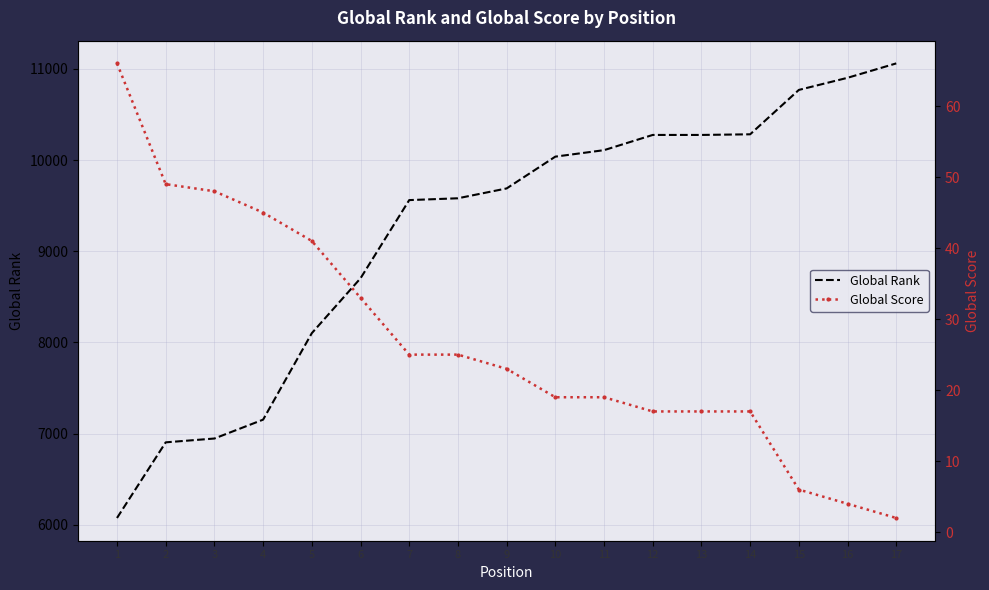

Reading left to right, what are all the values shown in this chart?

Global Rank: 1=6073	2=6903	3=6945	4=7152	5=8101	6=8703	7=9561	8=9581	9=9689	10=10038	11=10109	12=10276	13=10276	14=10283	15=10770	16=10903	17=11061
Global Score: 1=66	2=49	3=48	4=45	5=41	6=33	7=25	8=25	9=23	10=19	11=19	12=17	13=17	14=17	15=6	16=4	17=2